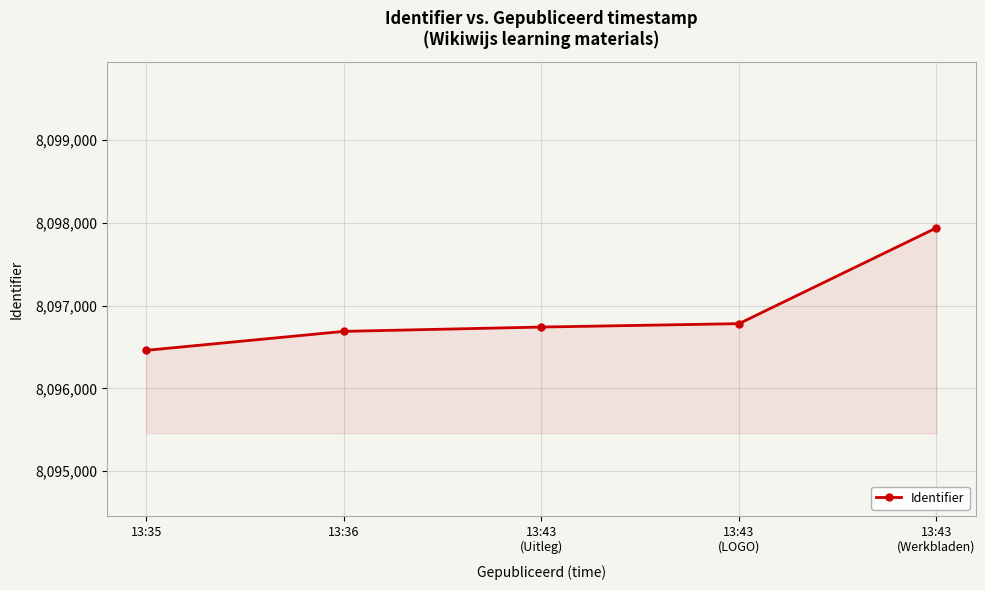

What is the minimum value shown in the chart?

8096459